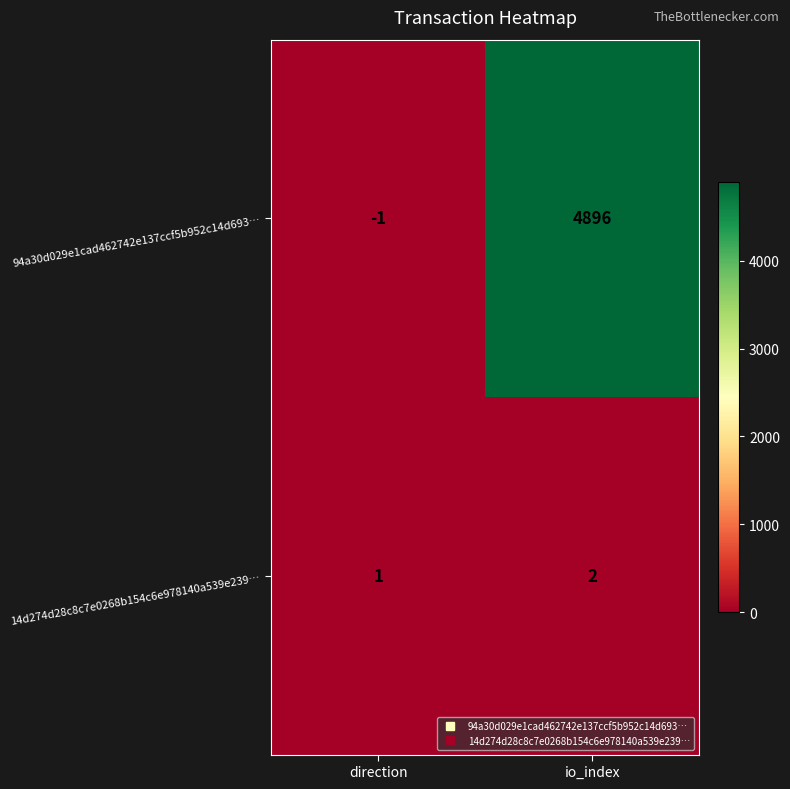

What is the average value of the 94a30d029e1cad462742e137ccf5b952c14d693… series?

2448